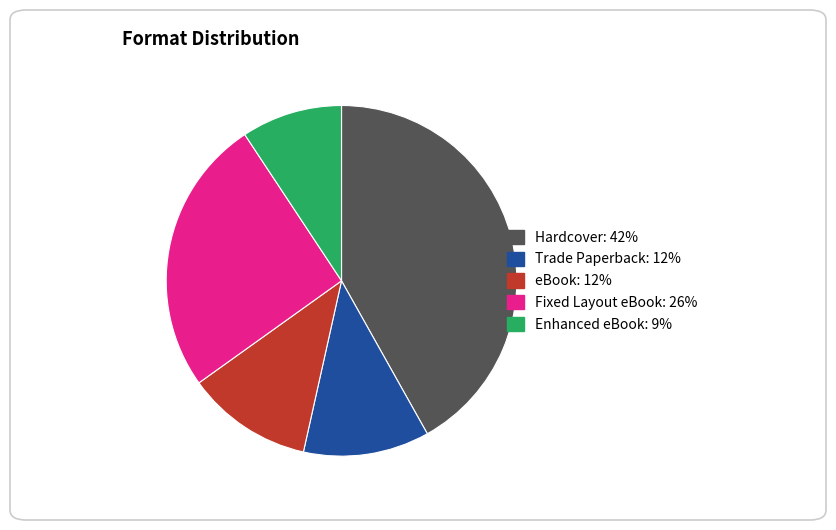

How many segments does this pie chart have?

5